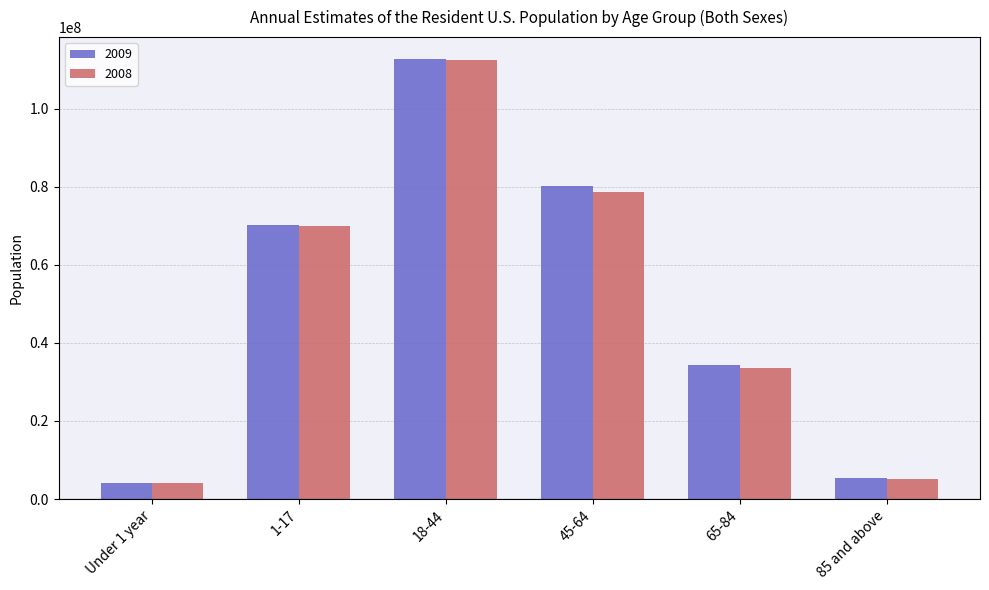

How many values in the 2009 series are below 70130580?

3